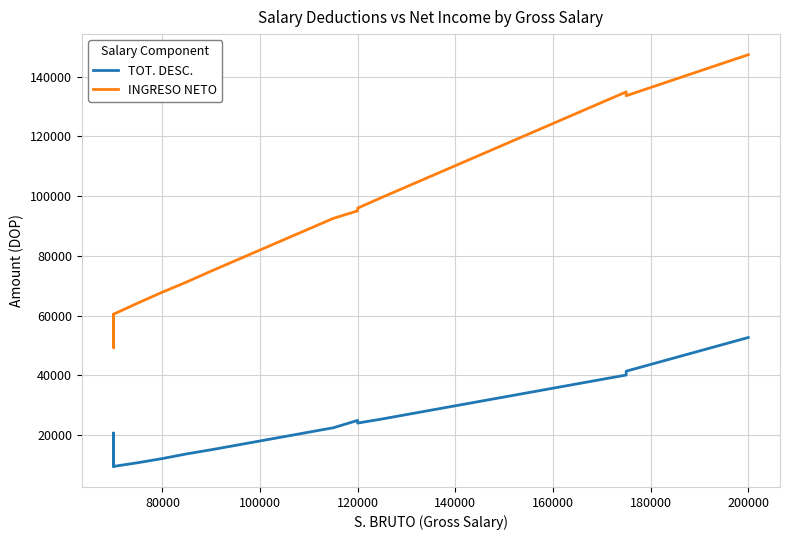

Is this an area chart (filled region under the line)?

No